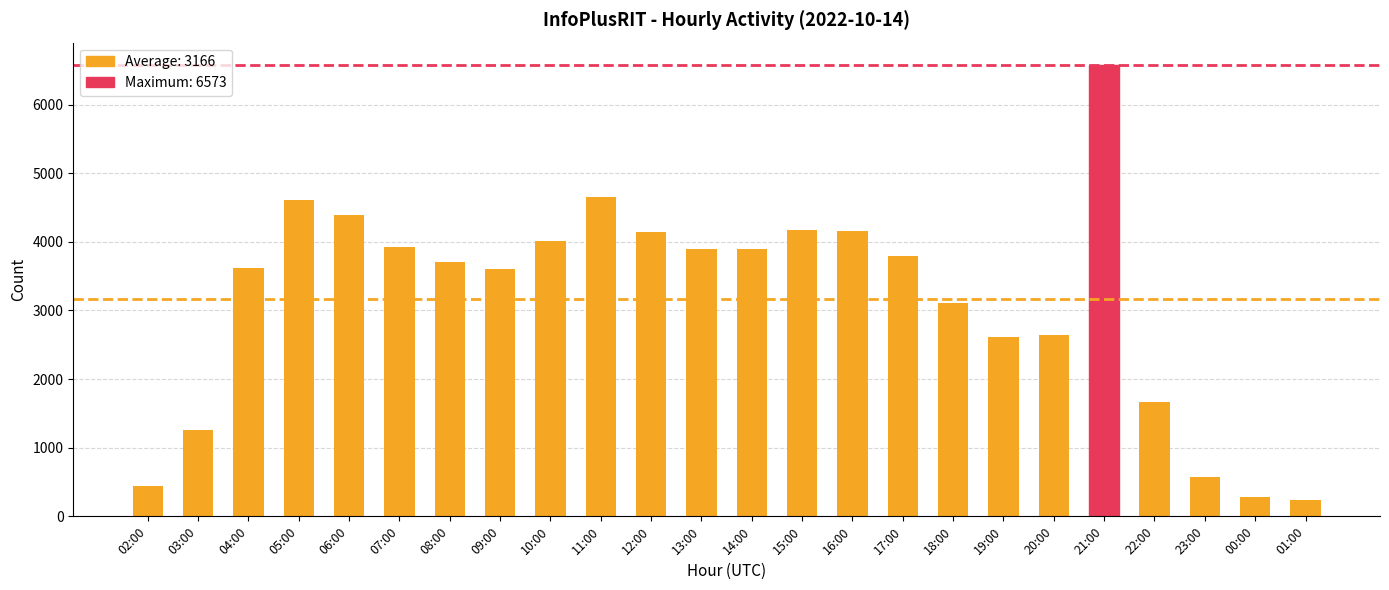

Which category has the highest value across all series?

21:00